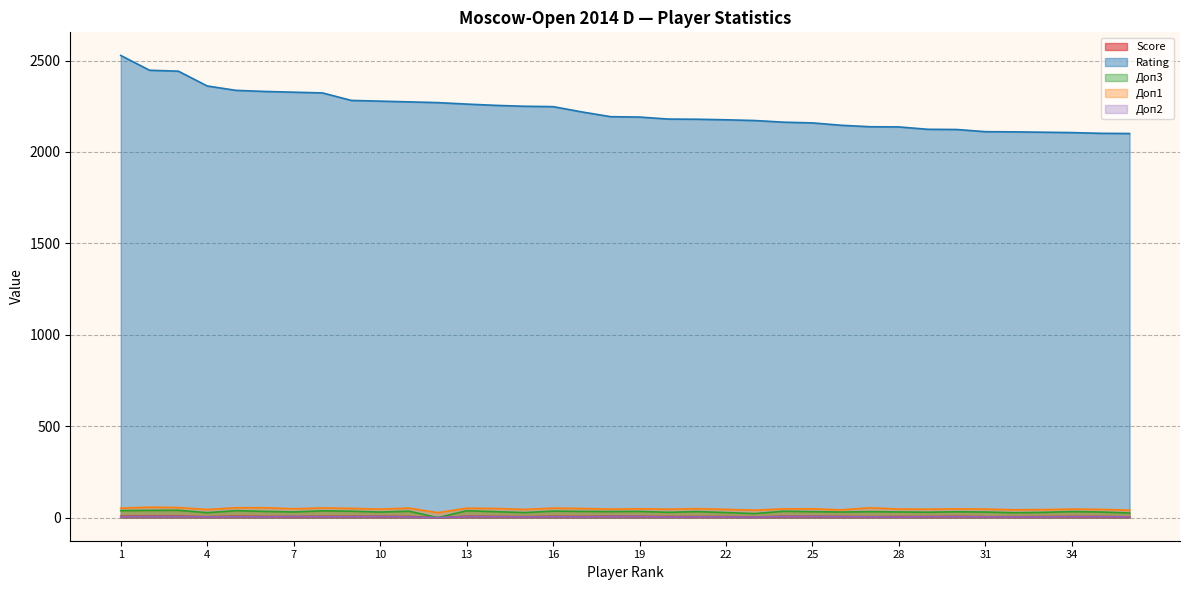

True or false: Доп1 has more than 1 interior local peaks.

True